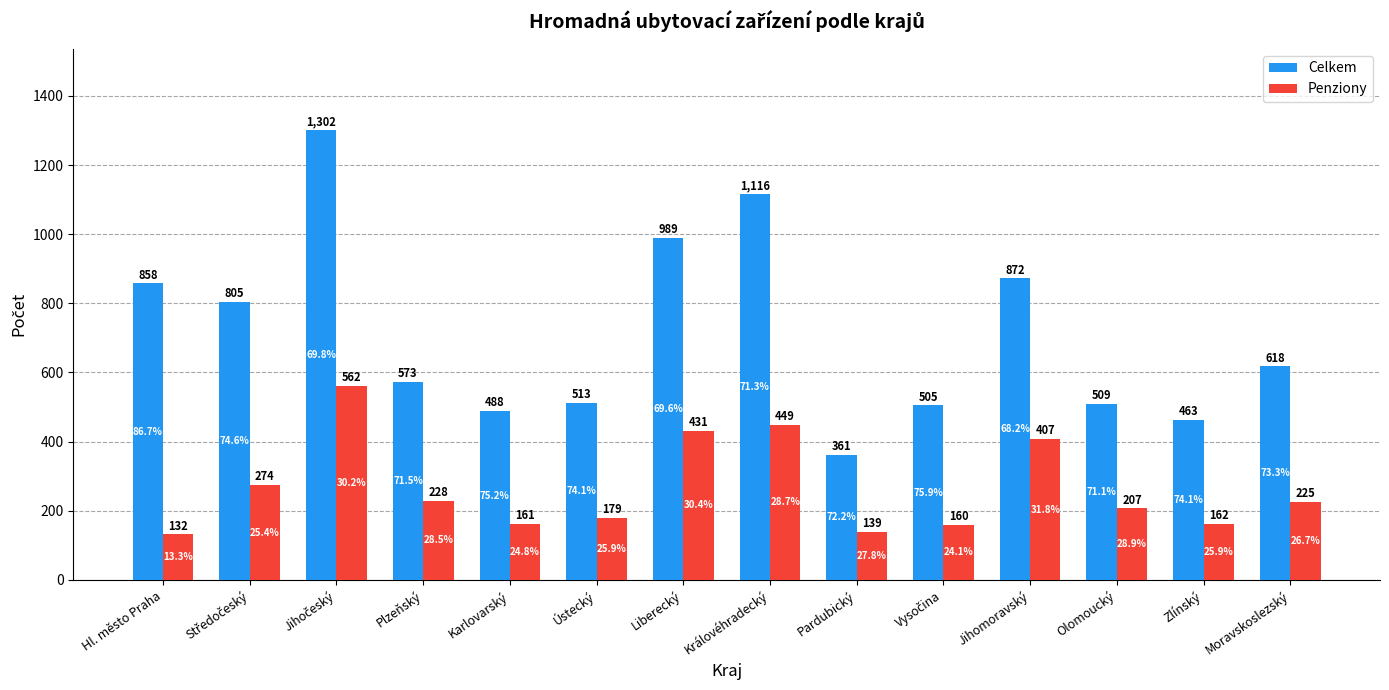

Rank the series at Liberecký from lowest to highest value.

Penziony, Celkem